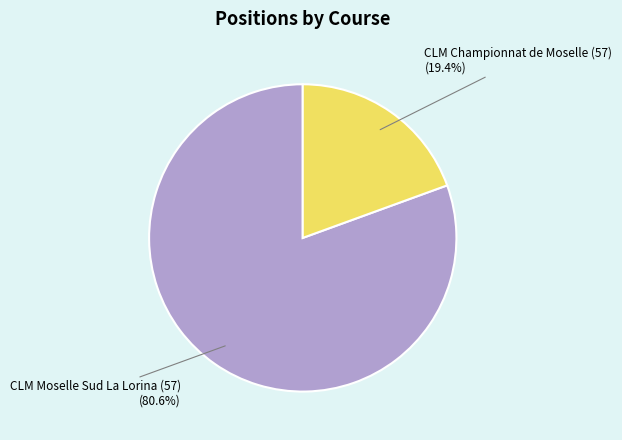

Do CLM Championnat de Moselle (57) and CLM Moselle Sud La Lorina (57) together represent more than half of the pie?

Yes